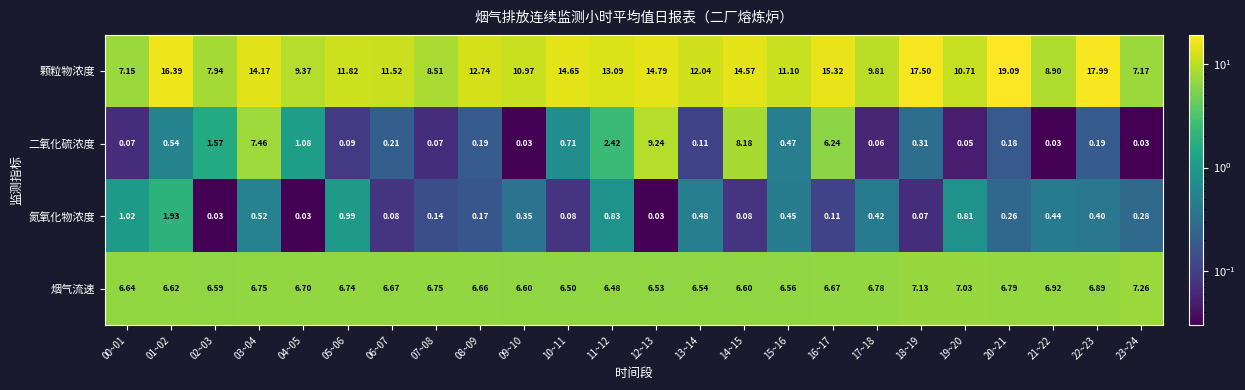

Which series changed the most between 08~09 and 13~14?

颗粒物浓度